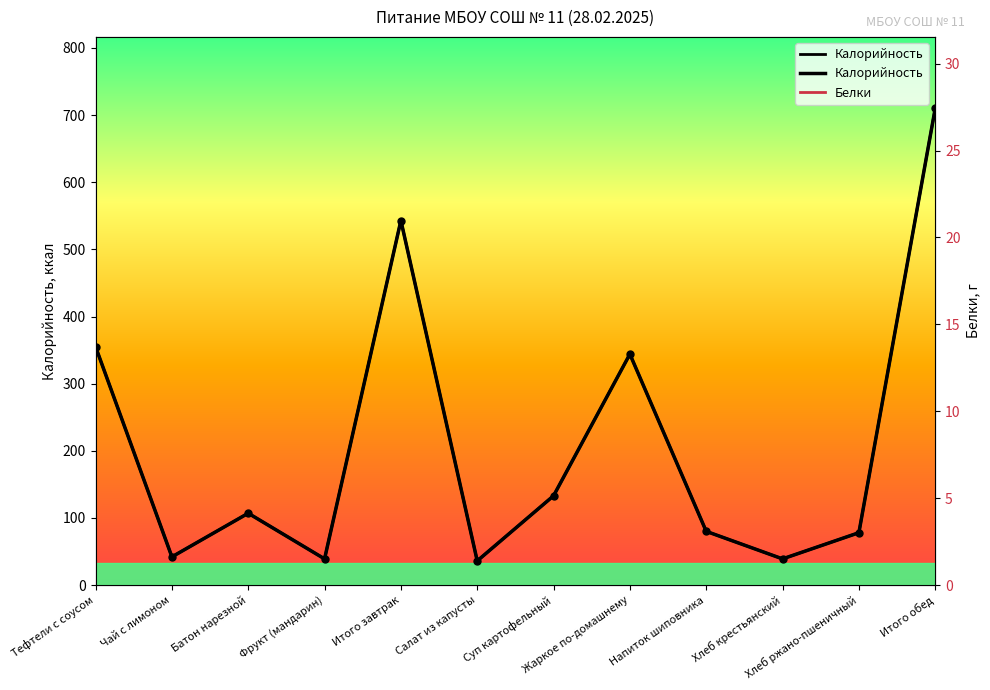

Which series has the largest total across all categories?

Калорийность